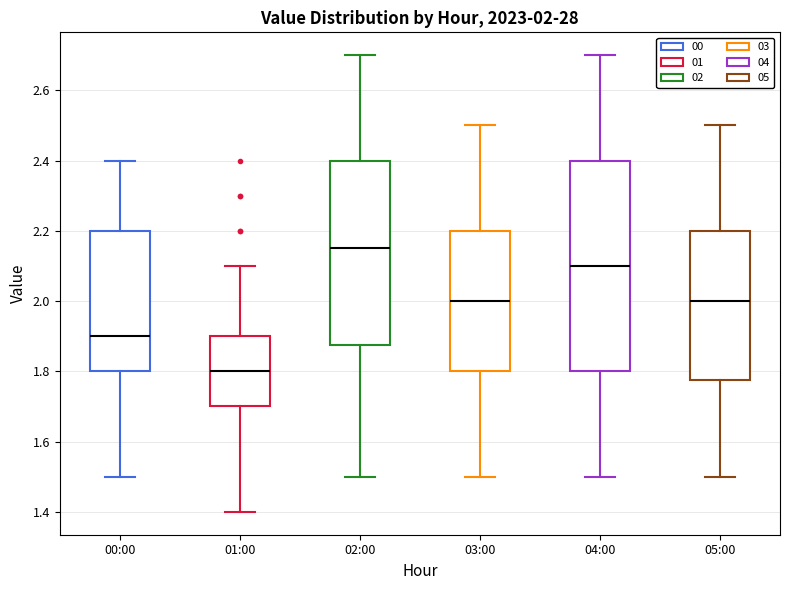

Which box is the tallest, from its lower edge to its upper edge?

04:00